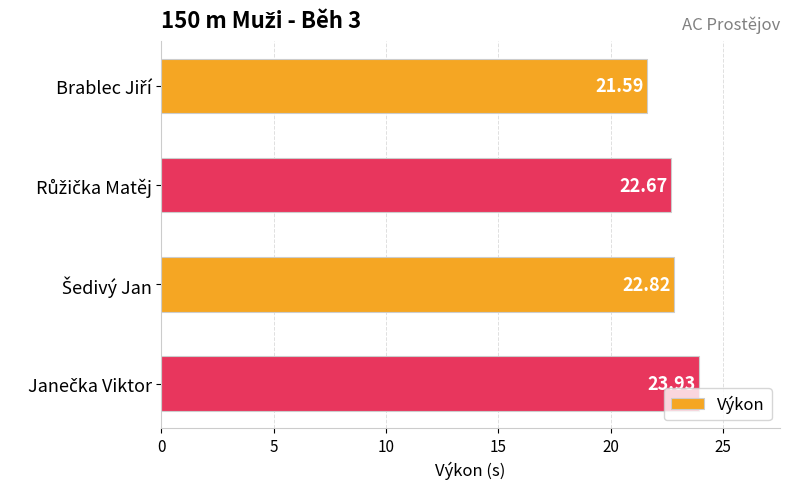

Are the bars grouped side by side (vs. stacked)?

No